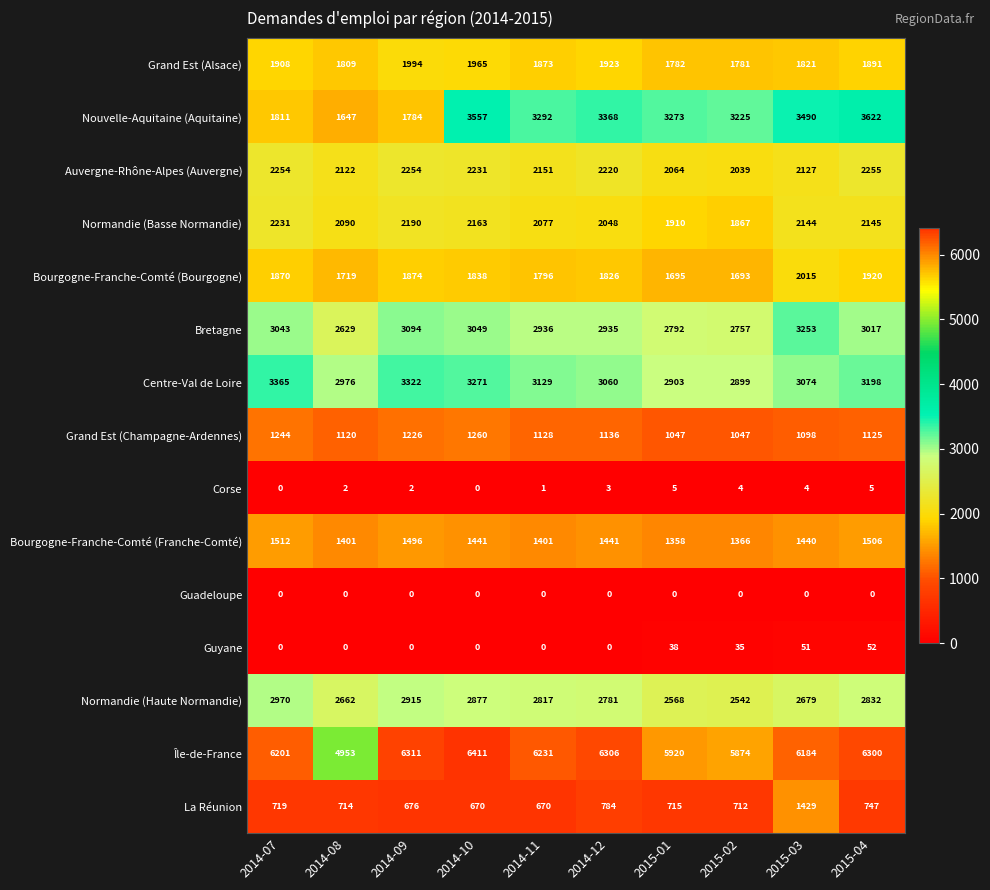

What is the greatest value displayed?

6411